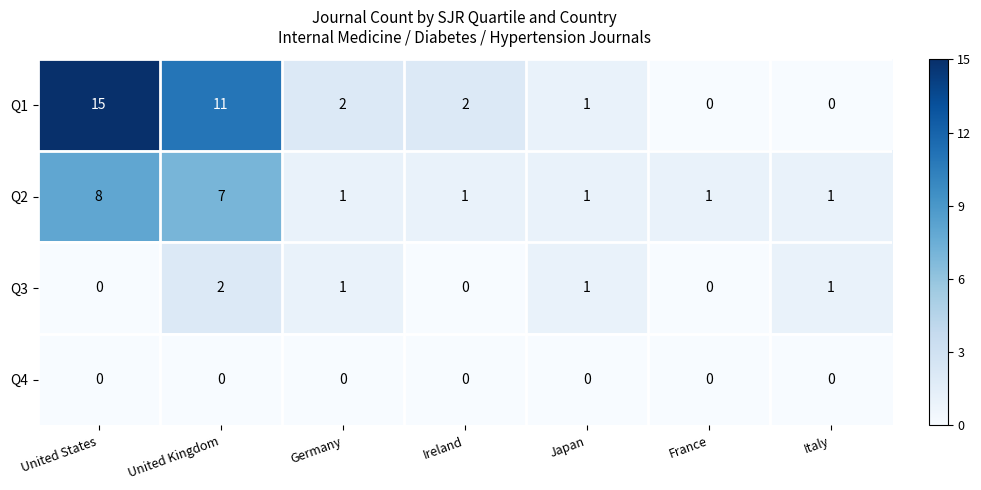

At how many categories does at least one series exceed 4?

2